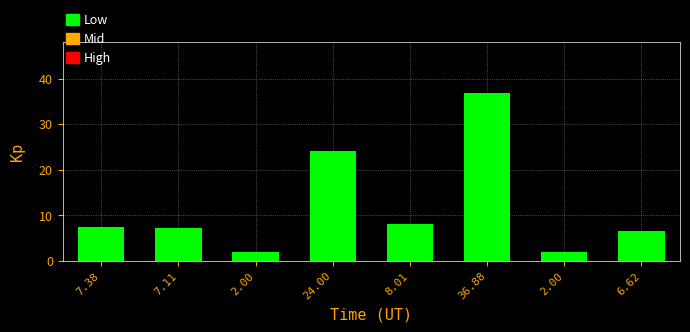

How many bars are there in total?

8